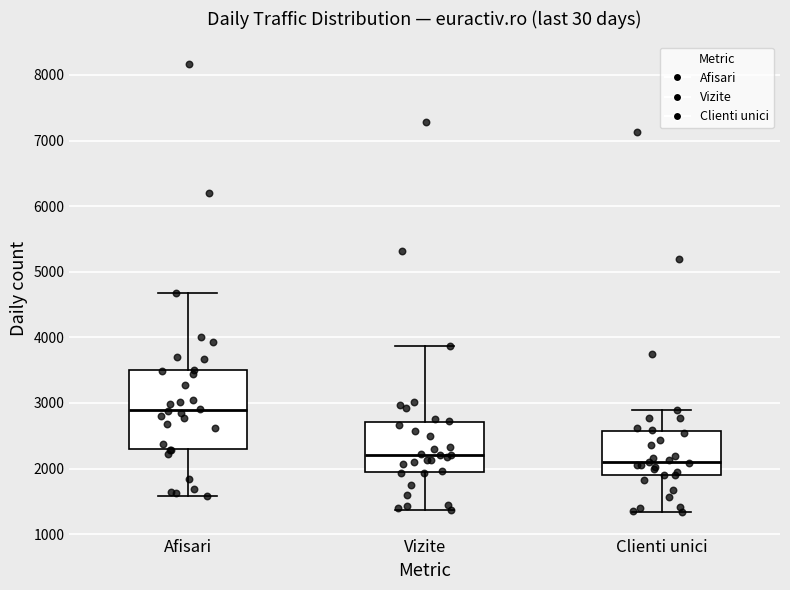

Which box's median line is the lowest?

Clienti unici